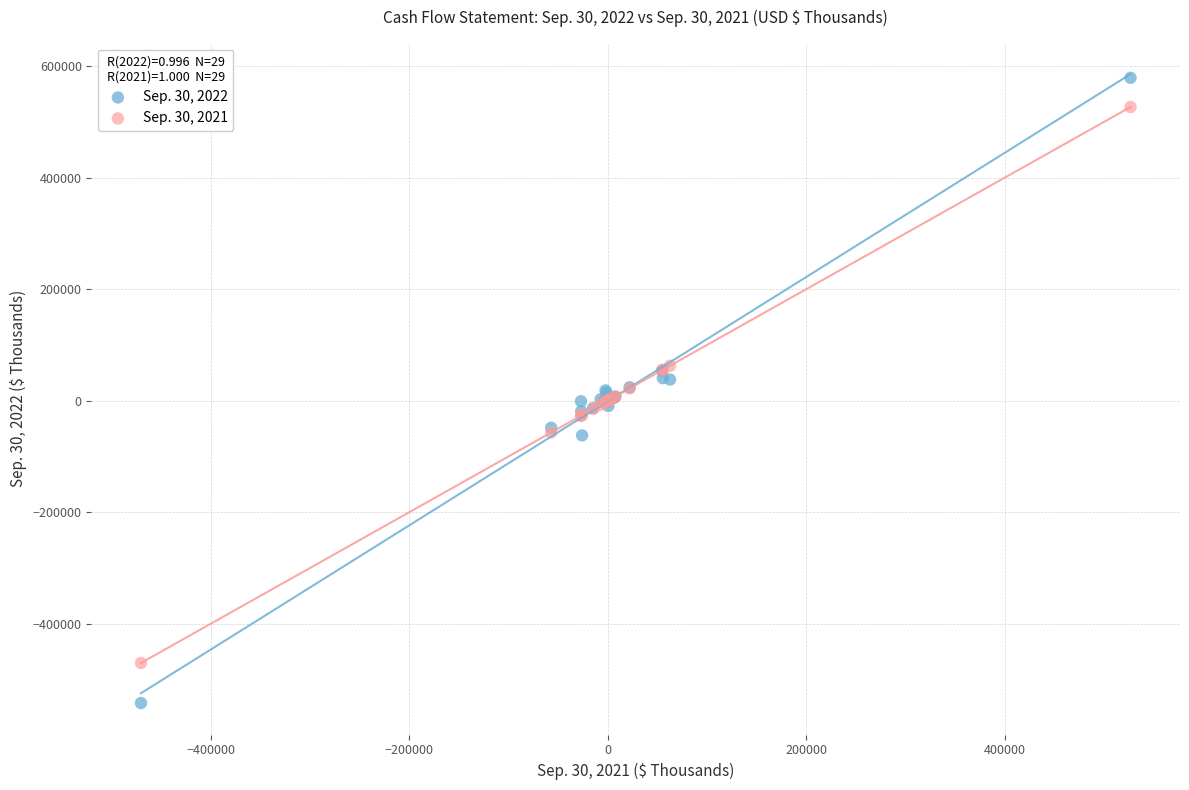

Which series contains the highest Y value?

Sep. 30, 2022